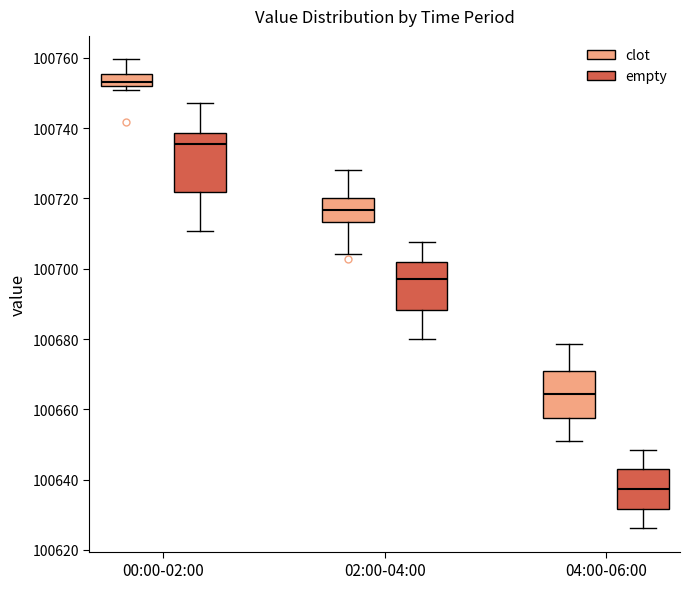

Which box is the tallest, from its lower edge to its upper edge?

00:00-02:00 (empty)